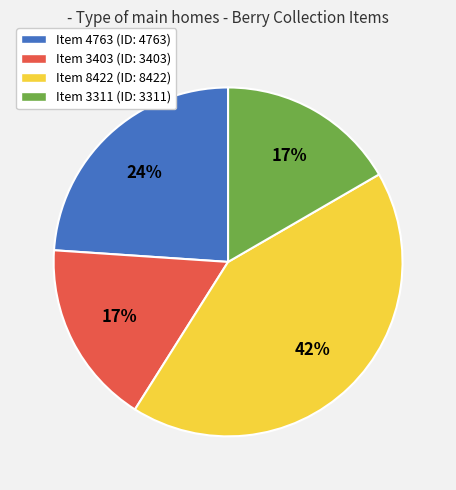

Is Item 3403 the majority of the pie?

No